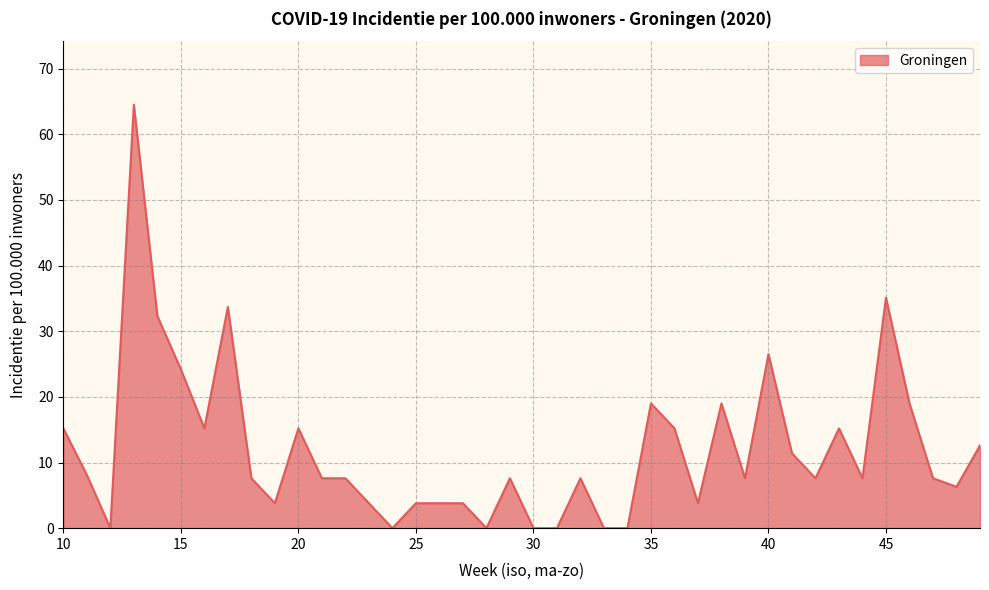

Does the chart have visible grid lines?

Yes